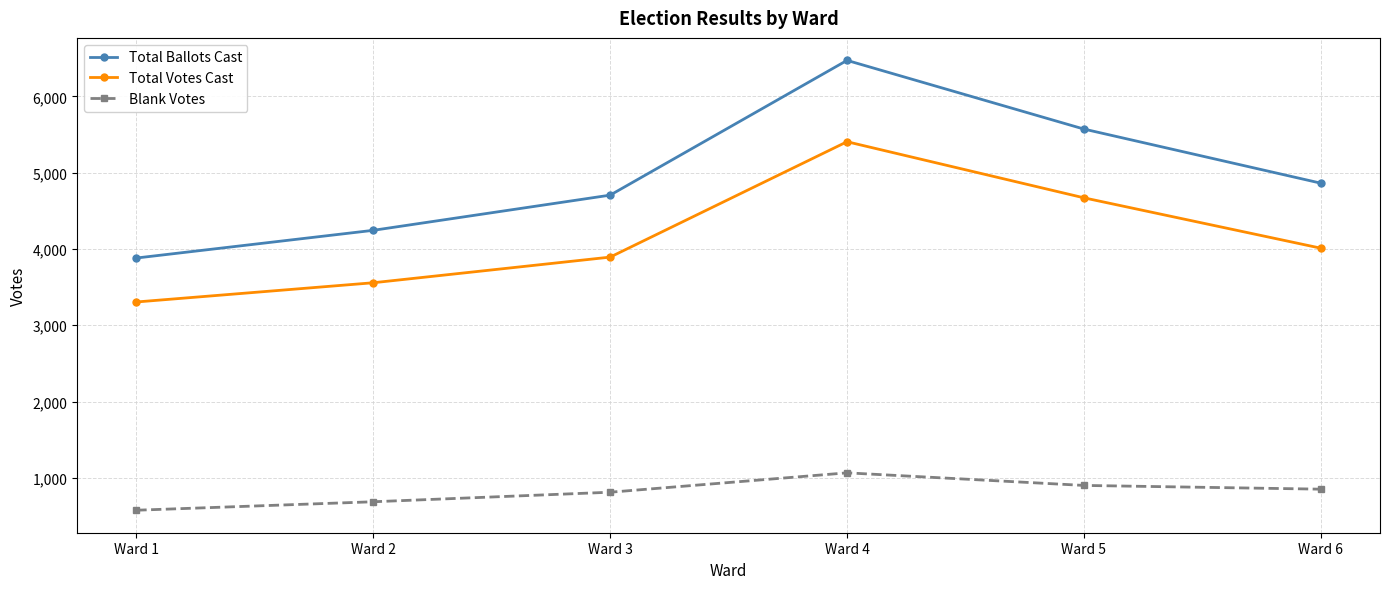

What are all the series names shown in the legend?

Total Ballots Cast, Total Votes Cast, Blank Votes